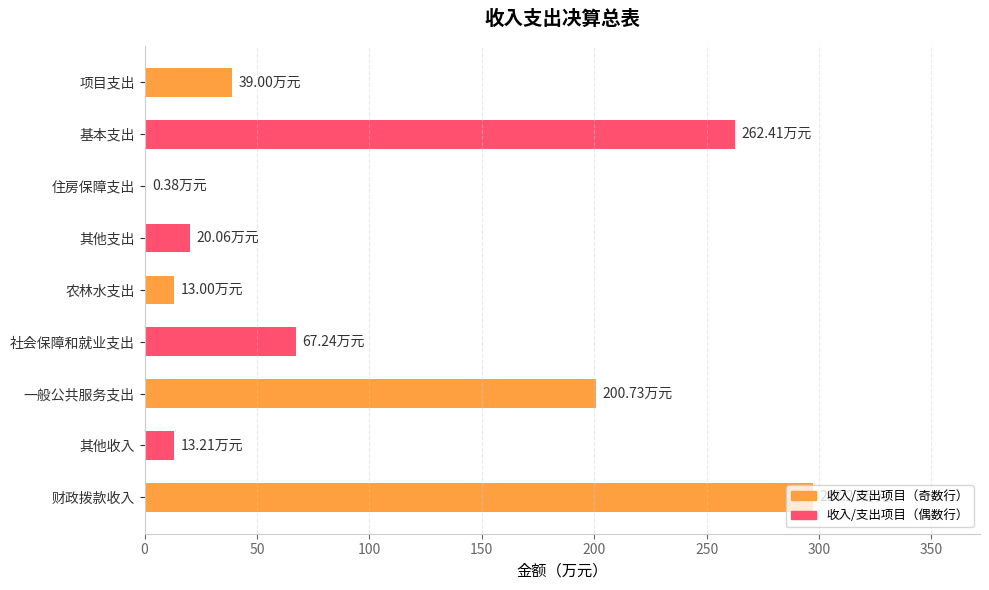

Between 项目支出 and 农林水支出, which is larger?

项目支出